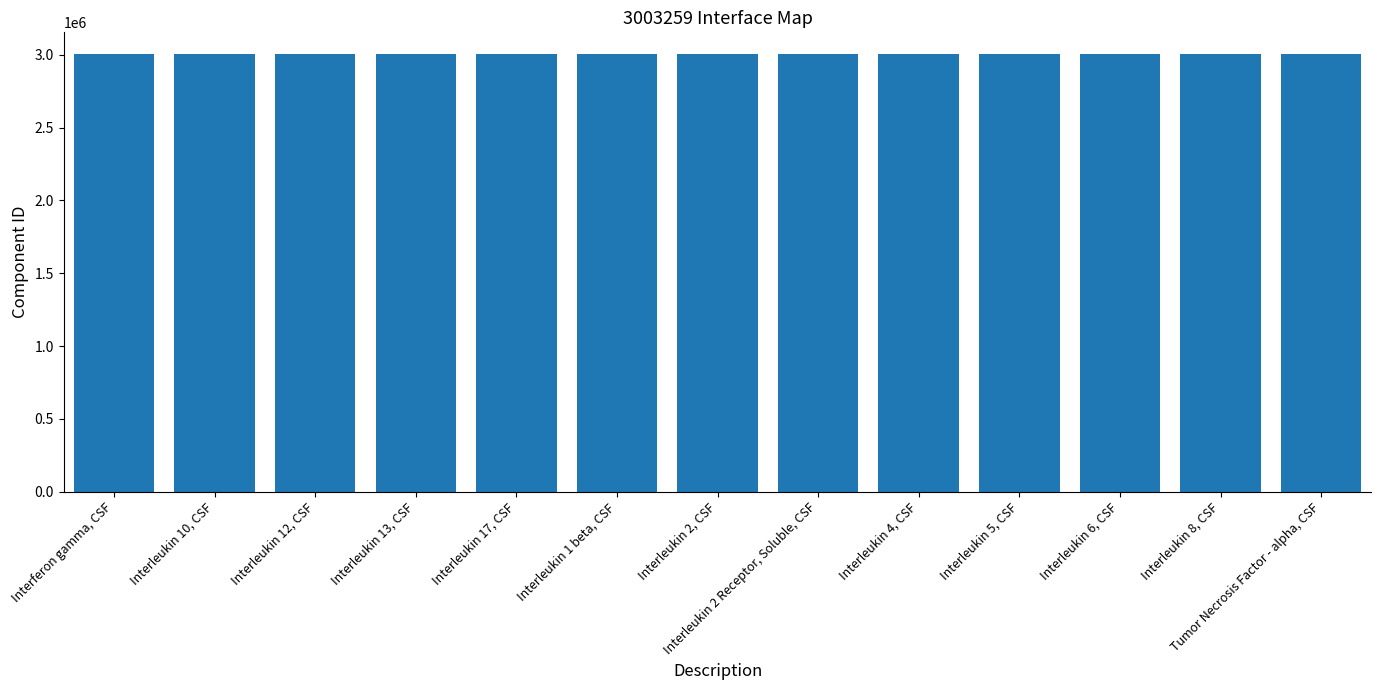

How many series are shown in this chart?

1